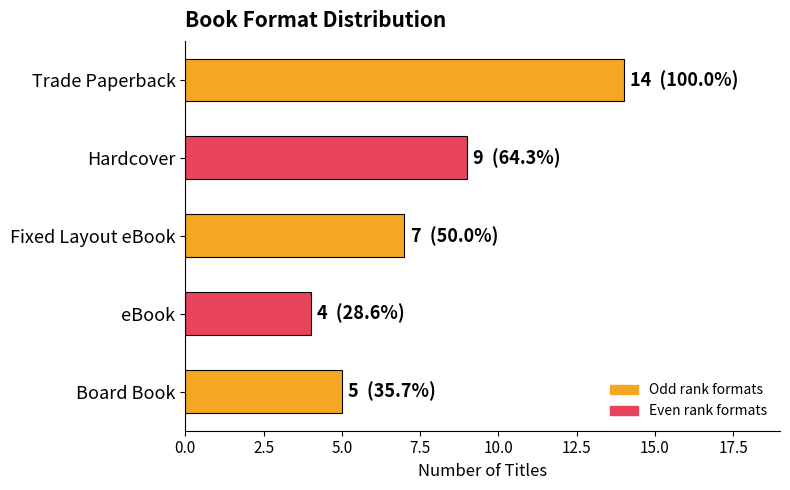

List the labels in order of value, smallest first.

eBook, Board Book, Fixed Layout eBook, Hardcover, Trade Paperback